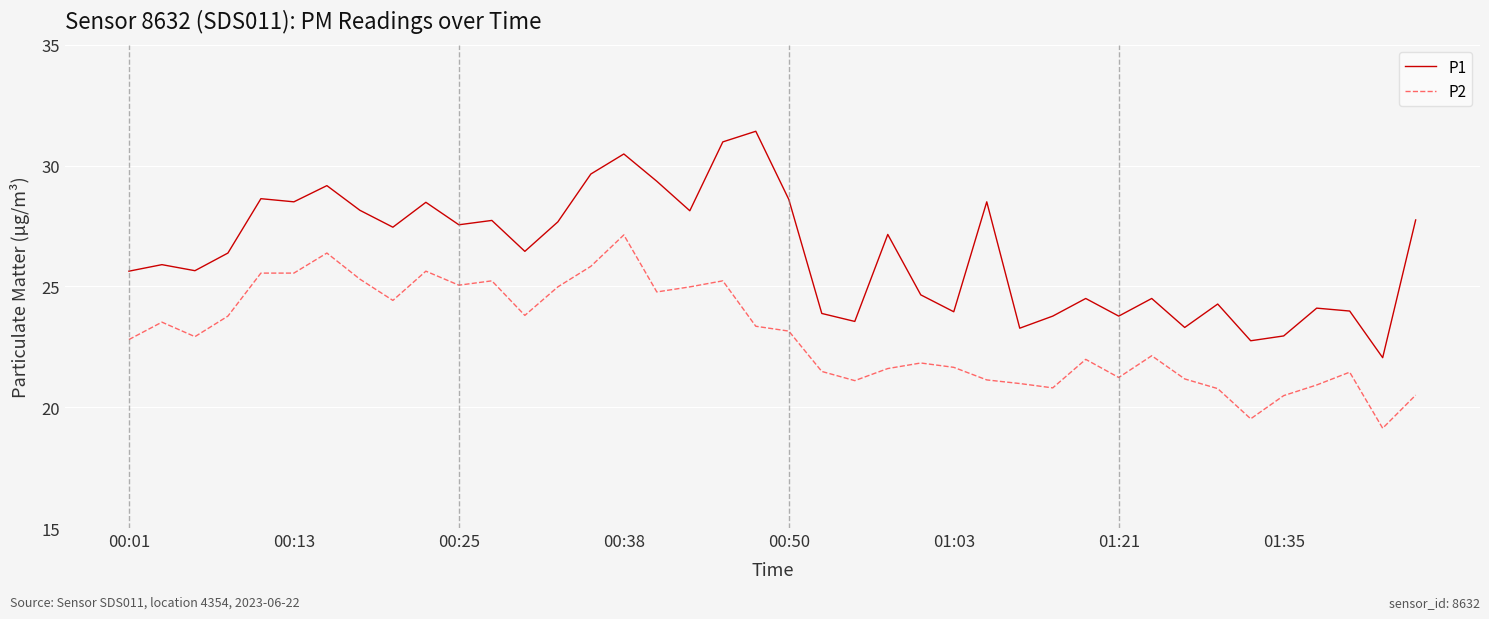

True or false: P1 has more than 0 points higher than both neighbors.

True